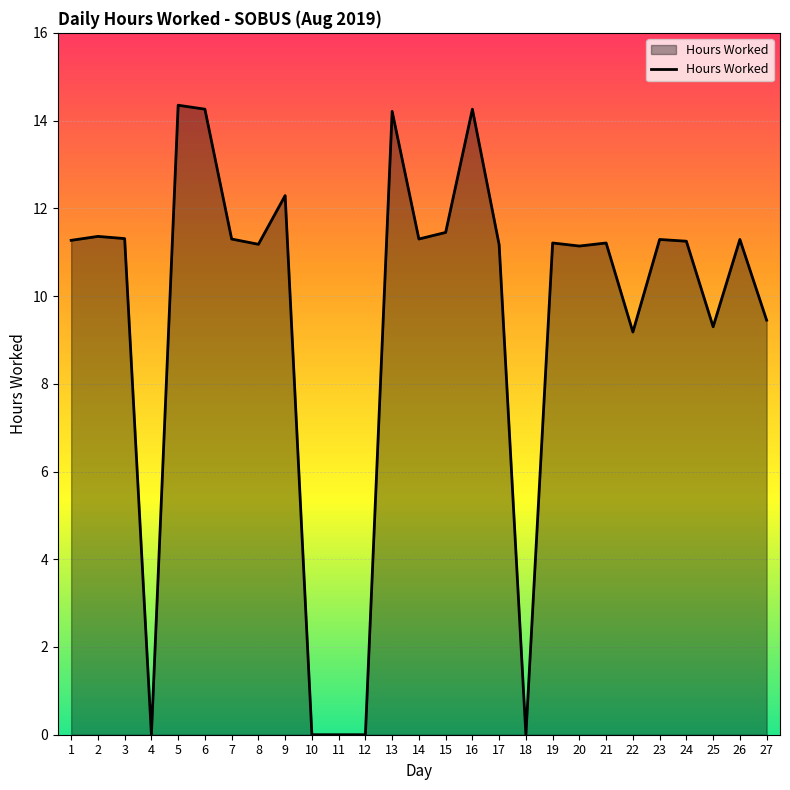

Approximately how many times larger is the value at 21 compared to 23?

1.0